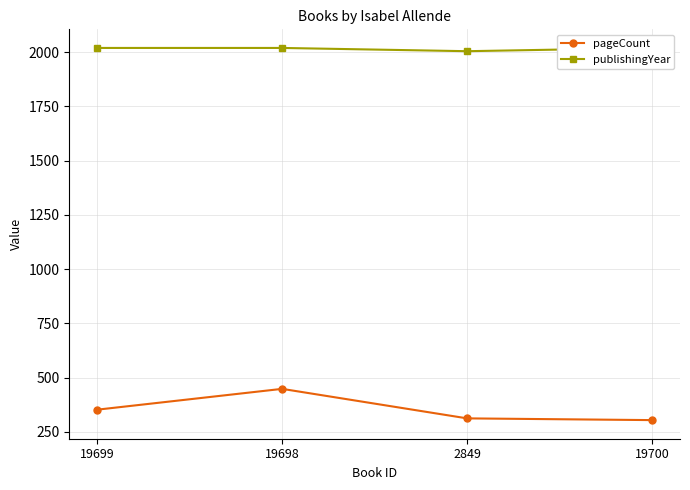

What is the smallest value displayed?

304